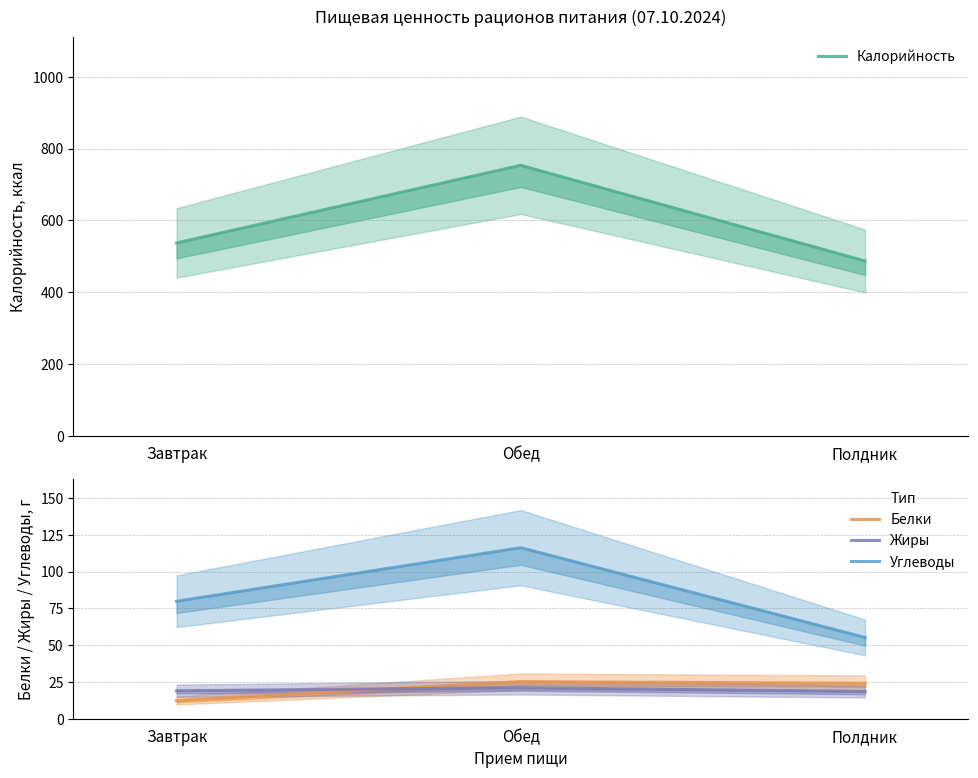

What is the minimum value for Жиры?

18.5